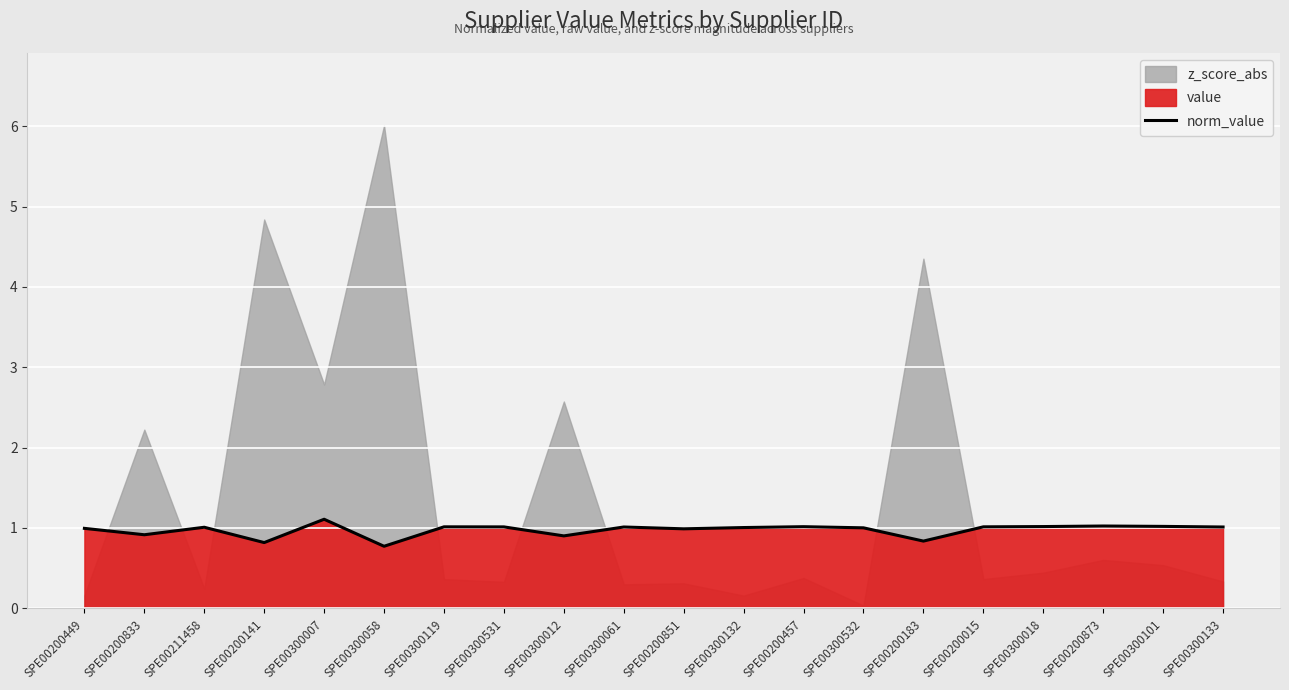

At which category does the data reach its first local valley?

SPE00200833